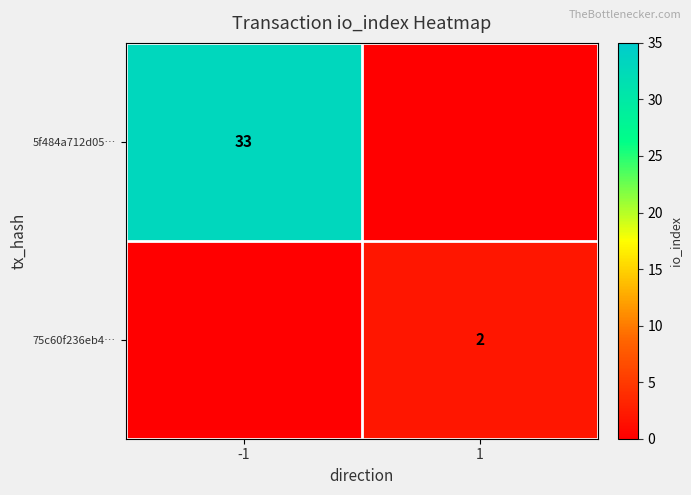

Which has a higher value, 1 or -1?

-1